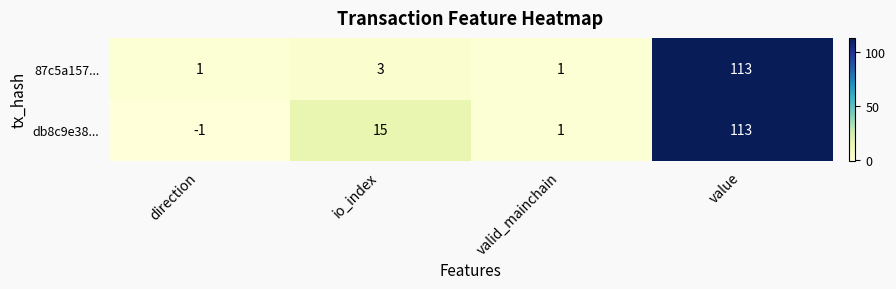

At how many categories does at least one series exceed 102?

1